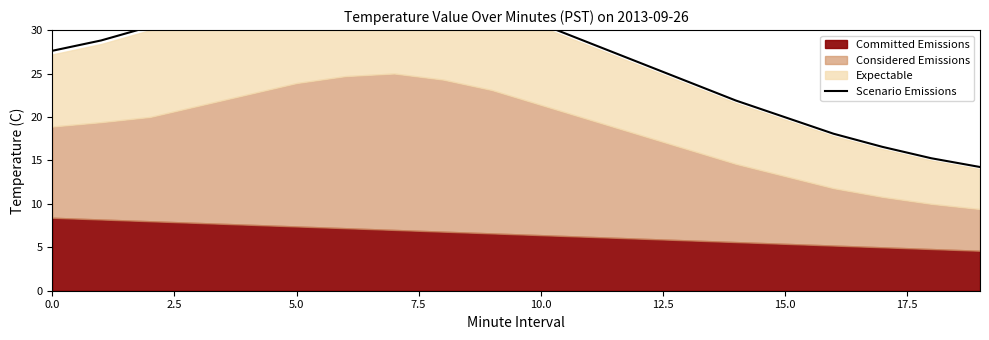

What is the value of the 5th point from the left?

34.5